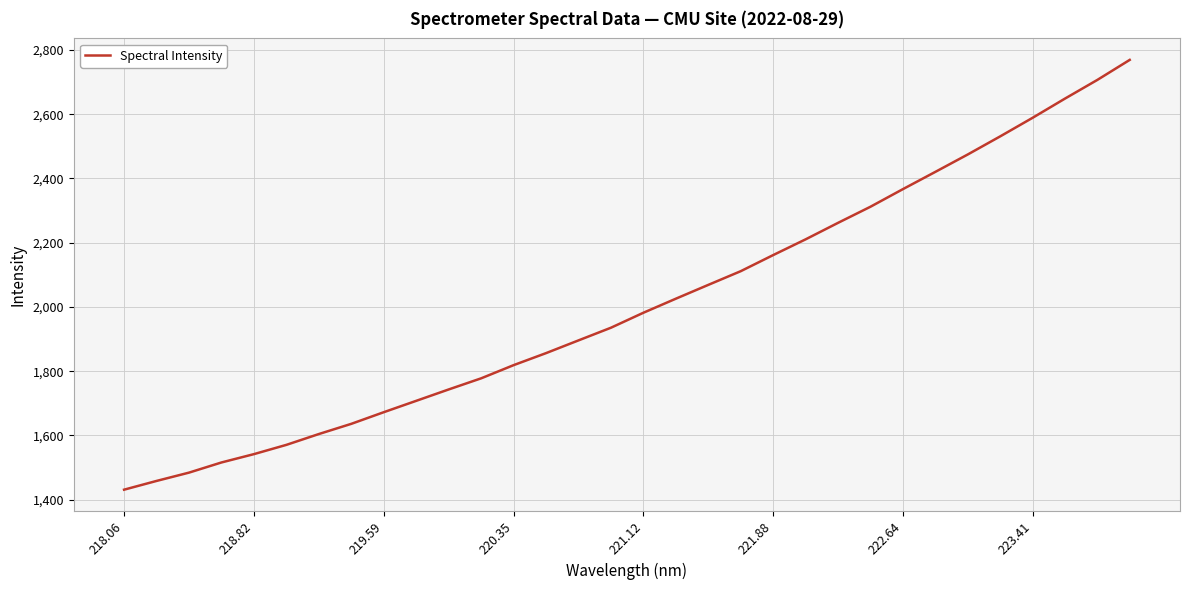

How many values are below 1982?

16